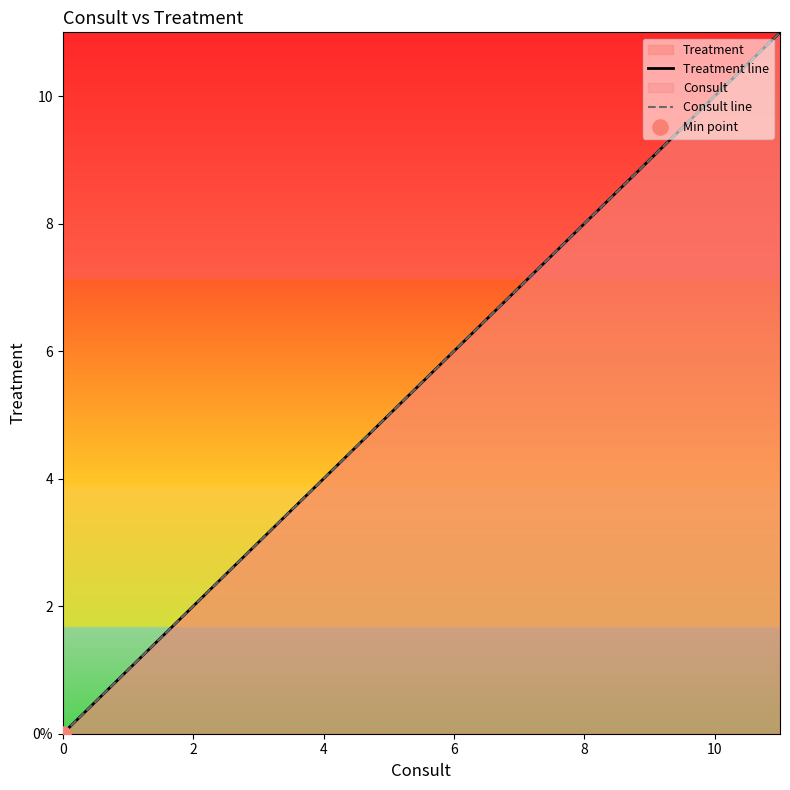

Which series reaches the maximum Y coordinate?

Treatment line